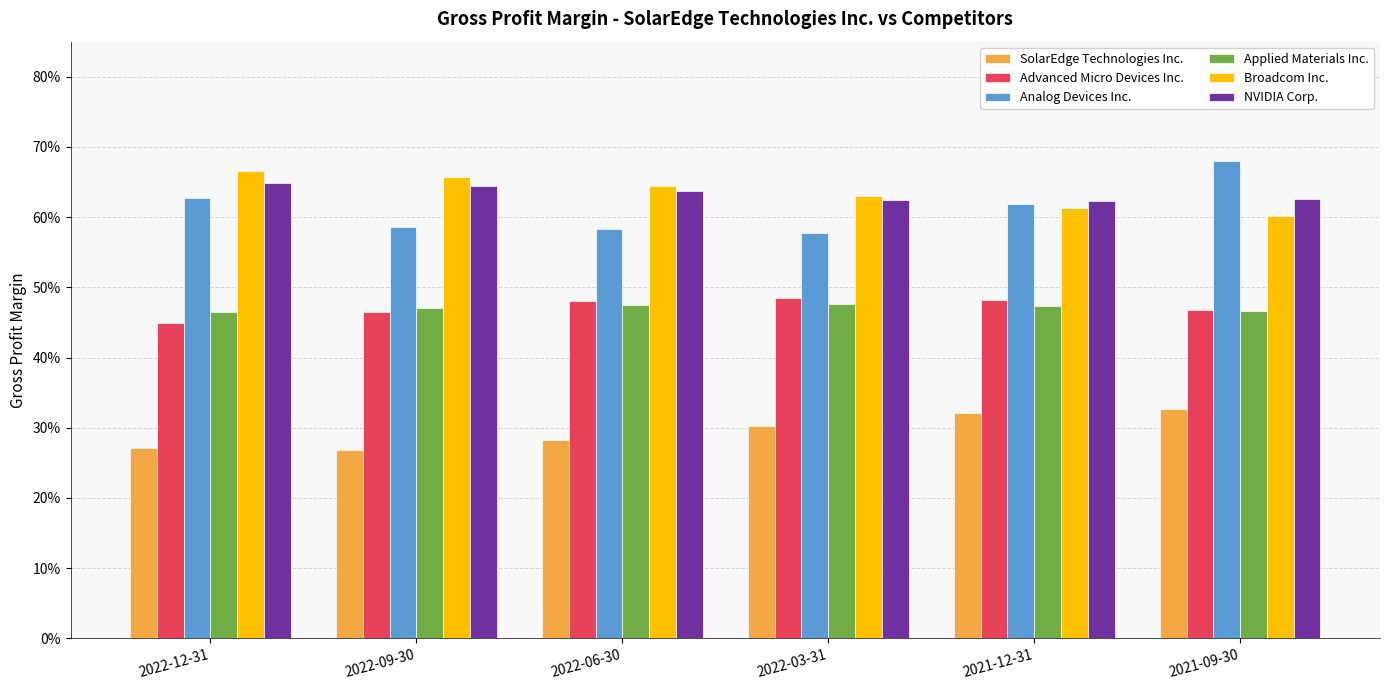

What is the sum of the SolarEdge Technologies Inc. values at 2022-12-31 and 2022-03-31?

0.6